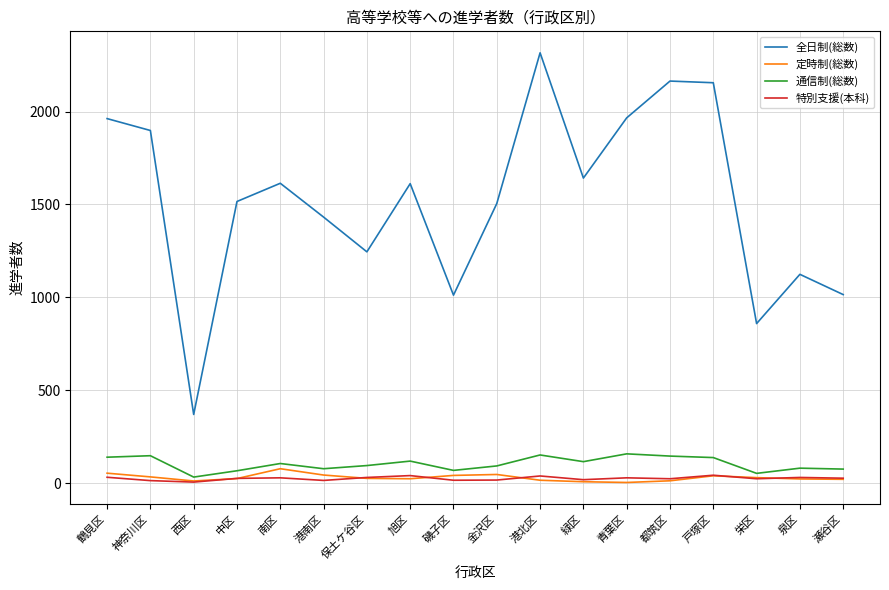

What is the difference between the highest and lowest values at 中区?

1491